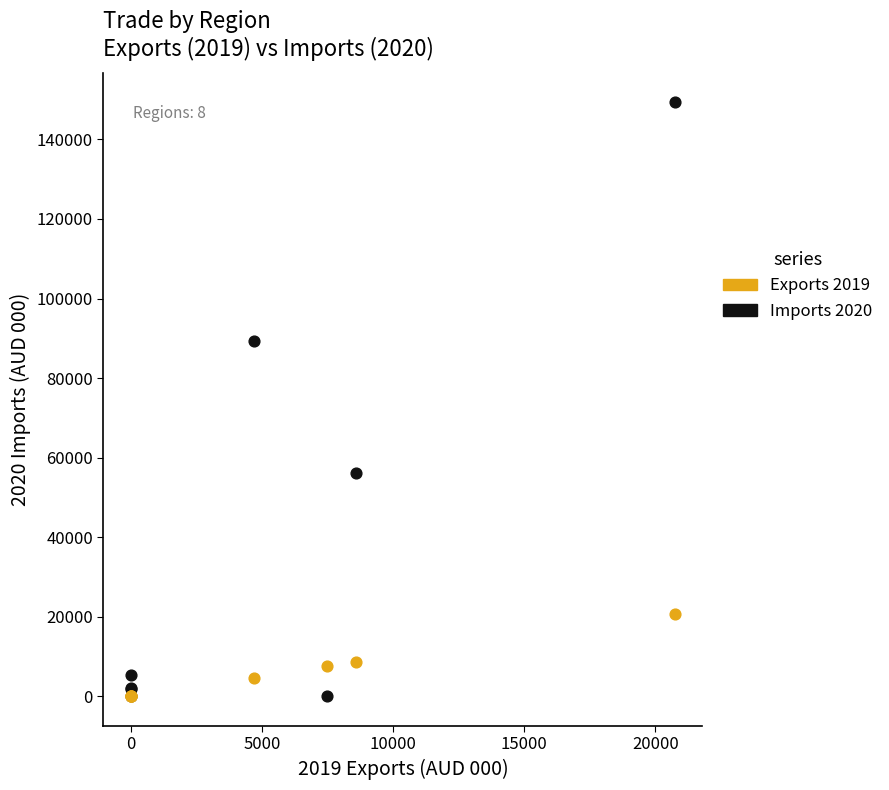

Across all series, what Y value is closest to 74676?

89347.0